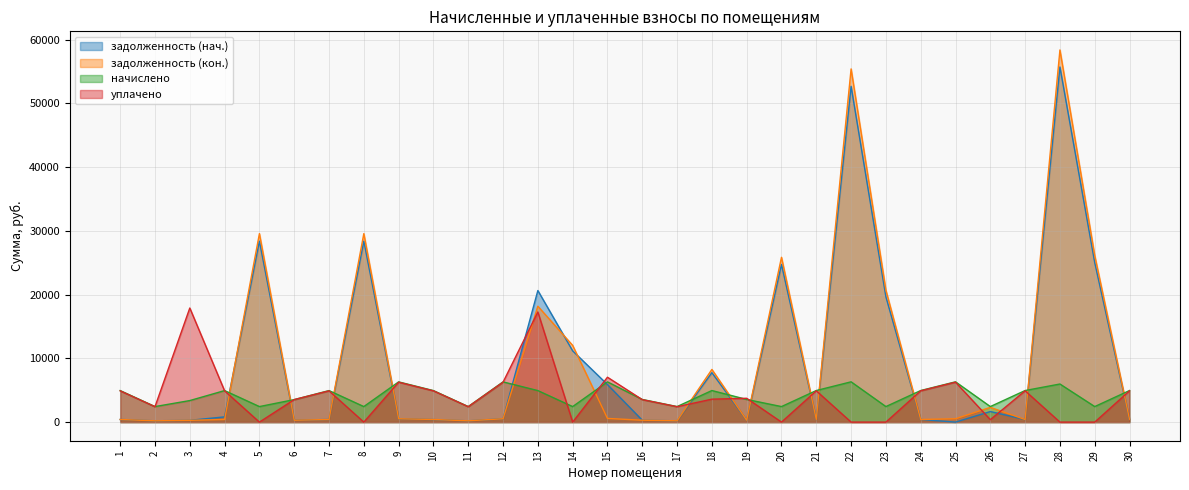

At which category does the chart reach its minimum across all series?

5